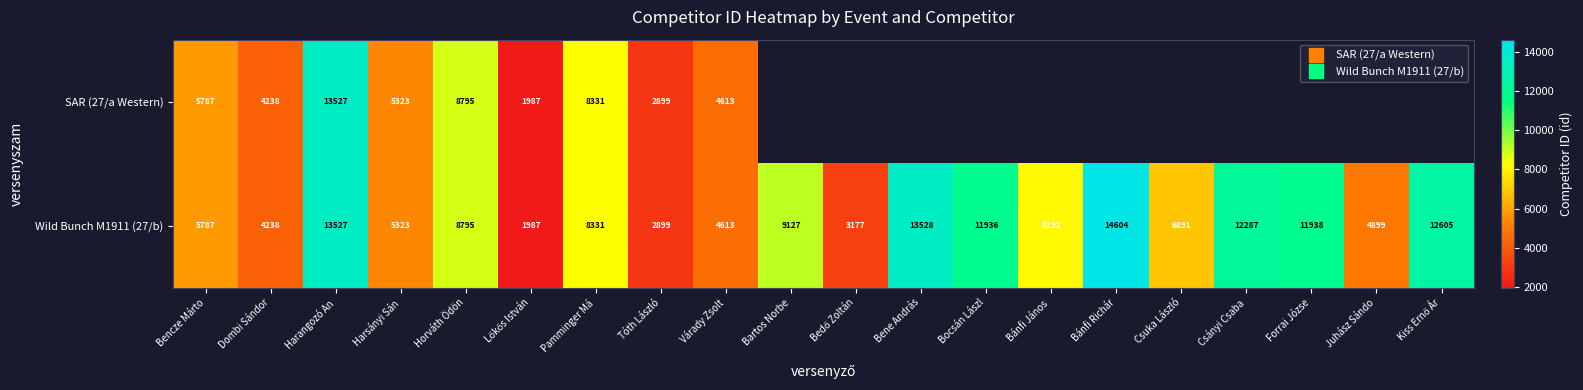

True or false: Wild Bunch M1911 (27/b) has a value of 1987.0 at Lőkős István.

True